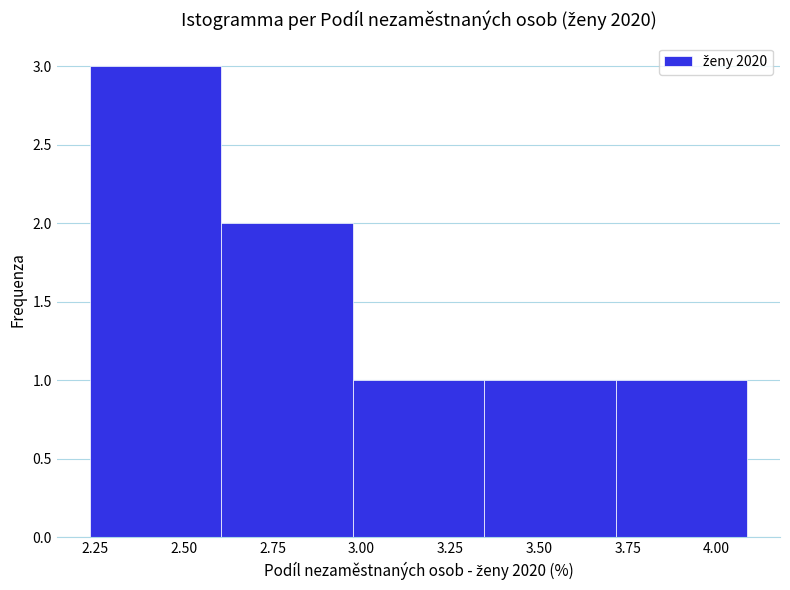

What is the height of the bar covering 3.35 to 3.70 on the x-axis? Neither the bar edges nor the heights are printed on the chart, so give them approximately, as read against the axes.

1